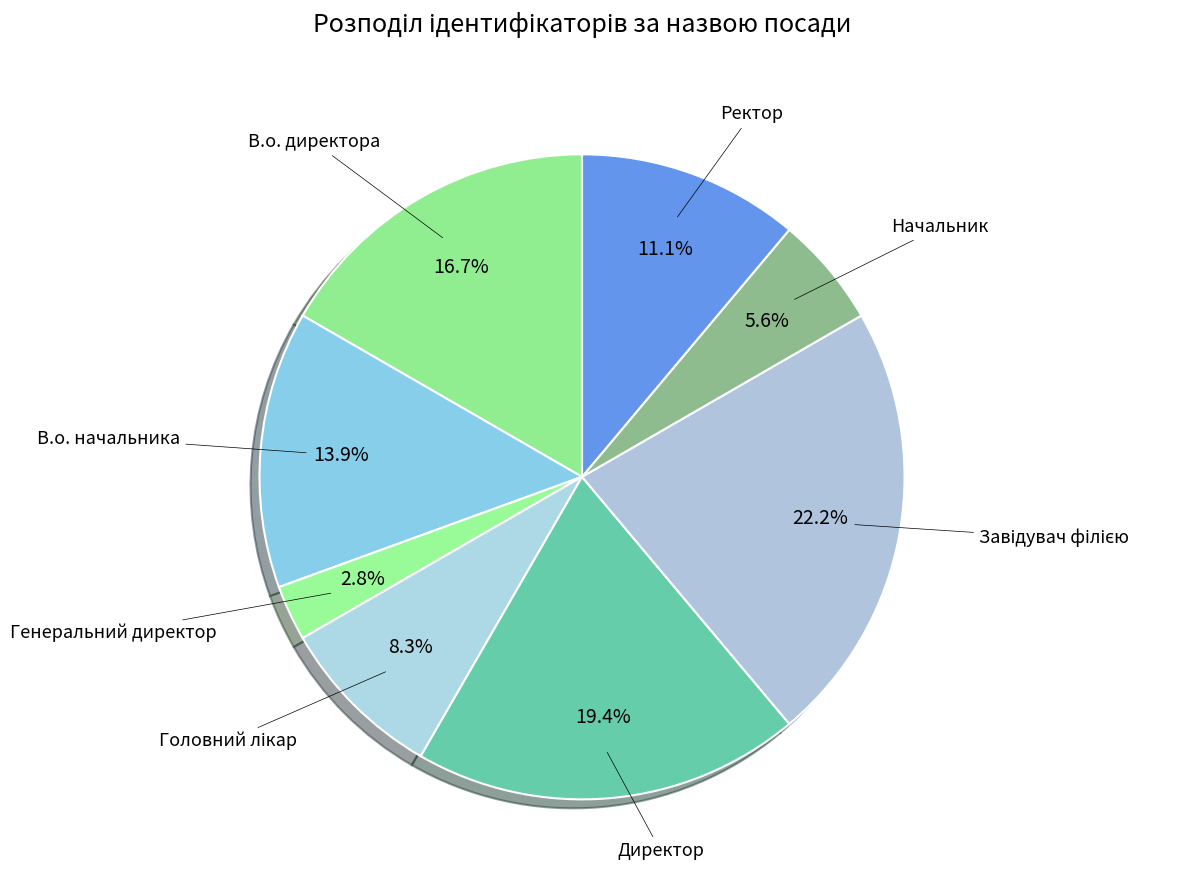

To the nearest percent, what is the average slice percentage?

12%